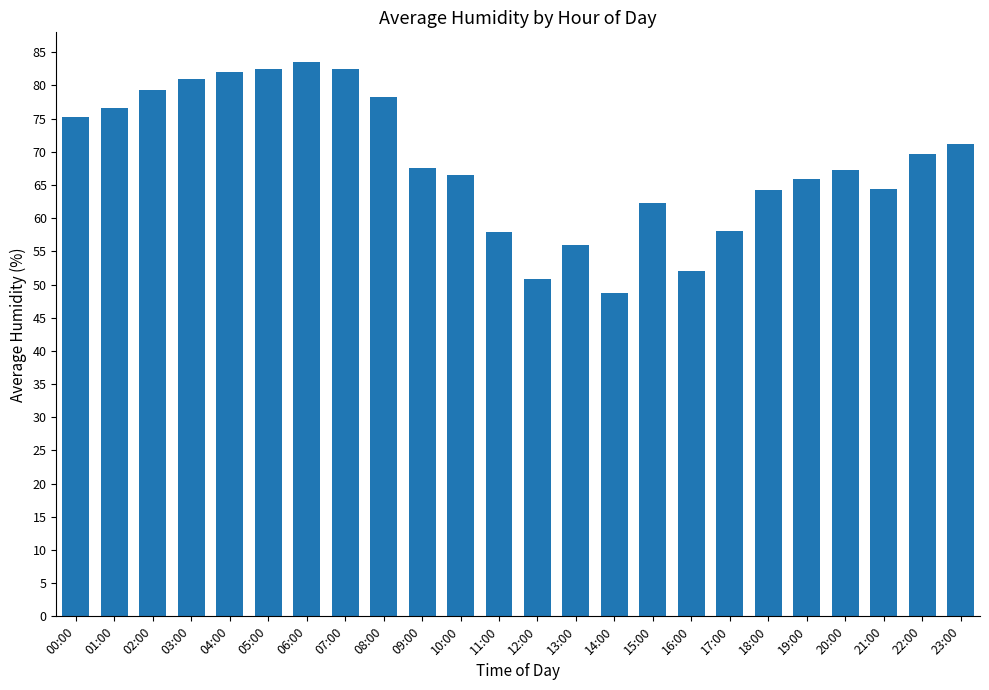

How many bars are there in total?

24